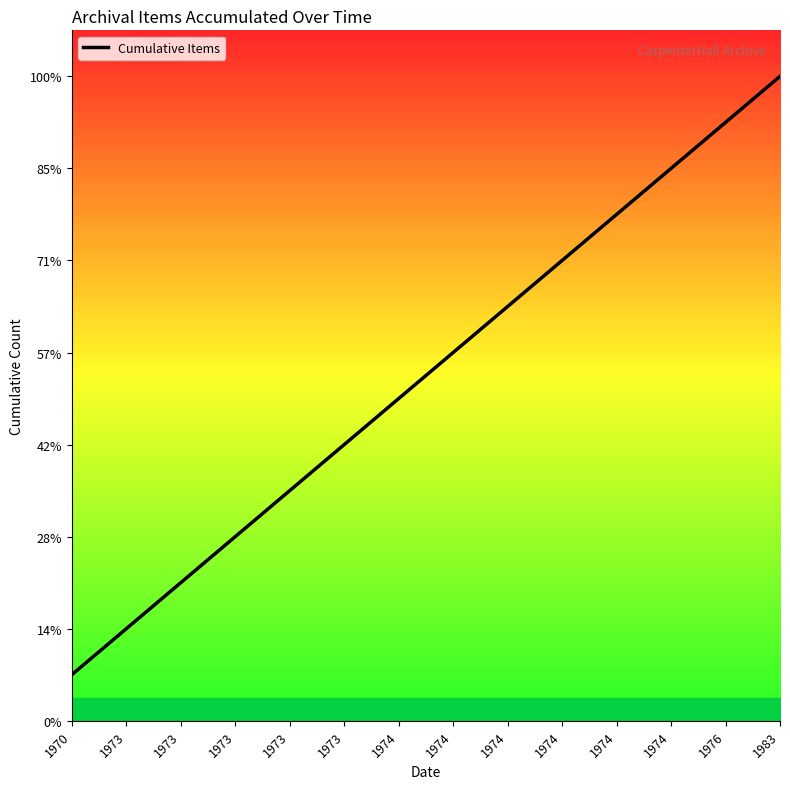

Where is the data nearest to the value 7?

1974